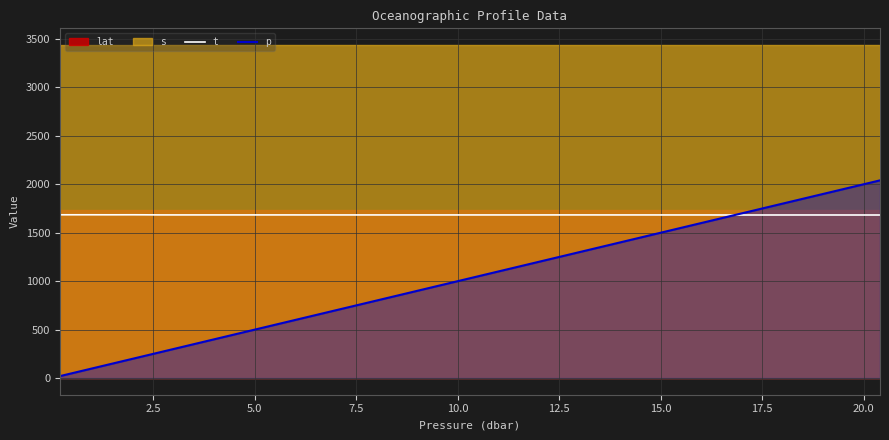

What is the maximum value for t?

1684.8